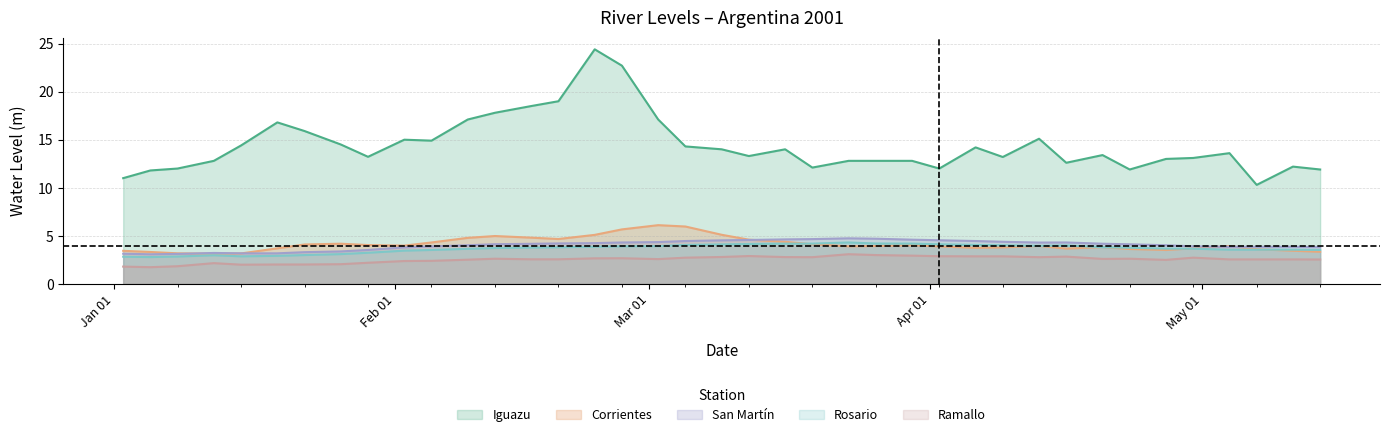

True or false: Iguazu has a value of 19.0 at 2001-02-19.

True